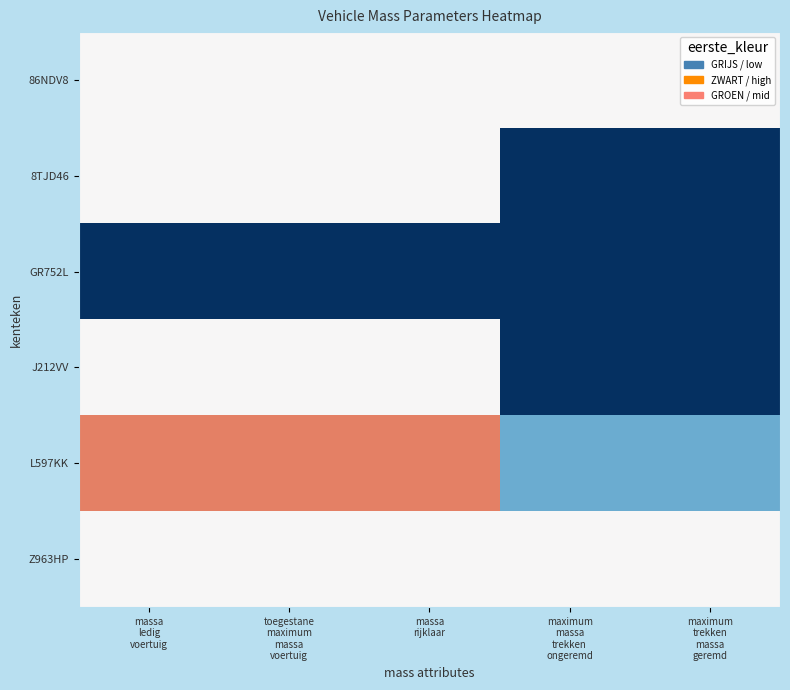

Reading left to right, extract all data points from this chart.

86NDV8: massa
ledig
voertuig=0.5	toegestane
maximum
massa
voertuig=0.5	massa
rijklaar=0.5	maximum
massa
trekken
ongeremd=0.5	maximum
trekken
massa
geremd=0.5
8TJD46: massa
ledig
voertuig=0.5	toegestane
maximum
massa
voertuig=0.5	massa
rijklaar=0.5	maximum
massa
trekken
ongeremd=0.0	maximum
trekken
massa
geremd=0.0
GR752L: massa
ledig
voertuig=0.0	toegestane
maximum
massa
voertuig=0.0	massa
rijklaar=0.0	maximum
massa
trekken
ongeremd=0.0	maximum
trekken
massa
geremd=0.0
J212VV: massa
ledig
voertuig=0.5	toegestane
maximum
massa
voertuig=0.5	massa
rijklaar=0.5	maximum
massa
trekken
ongeremd=0.0	maximum
trekken
massa
geremd=0.0
L597KK: massa
ledig
voertuig=0.8	toegestane
maximum
massa
voertuig=0.8	massa
rijklaar=0.8	maximum
massa
trekken
ongeremd=0.2	maximum
trekken
massa
geremd=0.2
Z963HP: massa
ledig
voertuig=0.5	toegestane
maximum
massa
voertuig=0.5	massa
rijklaar=0.5	maximum
massa
trekken
ongeremd=0.5	maximum
trekken
massa
geremd=0.5